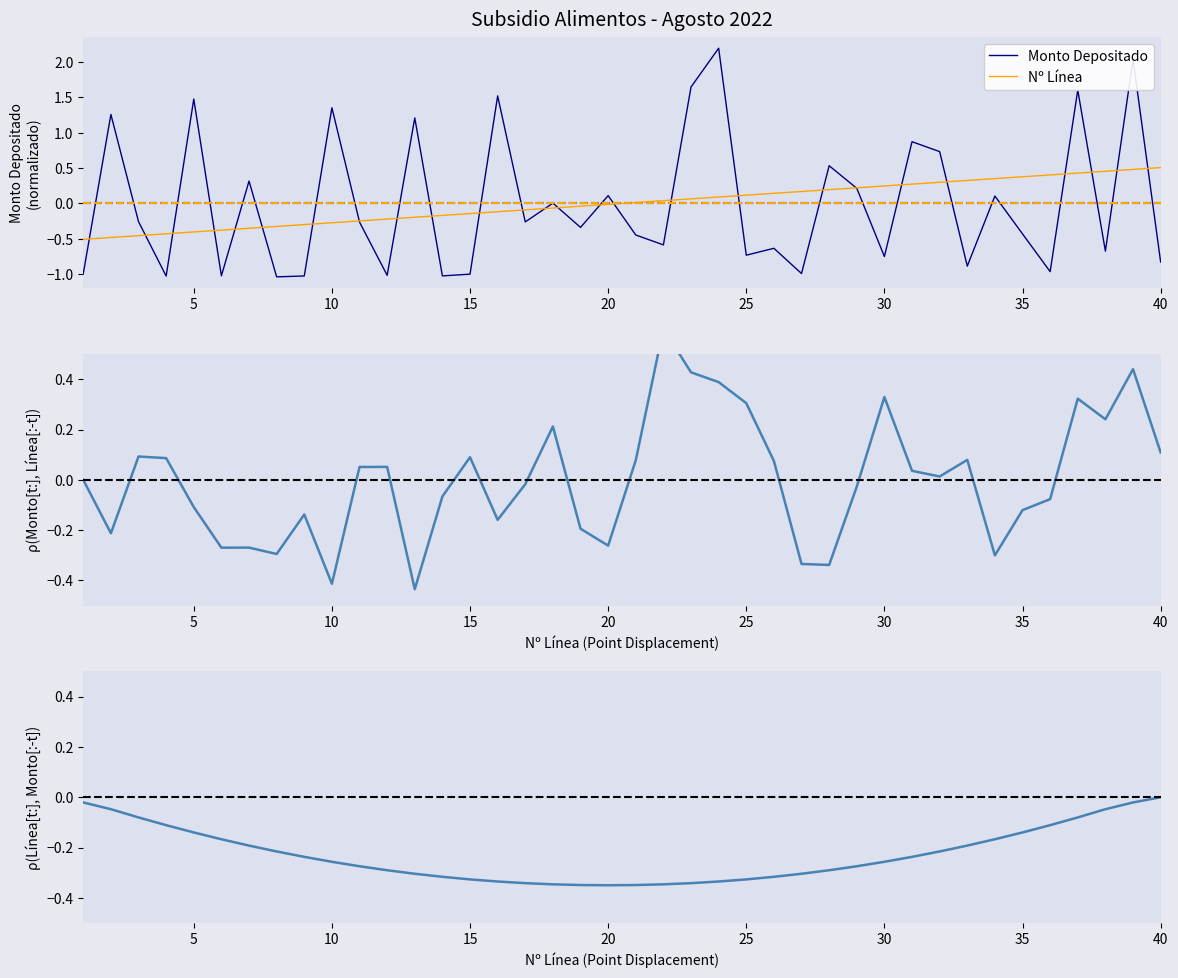

What is the difference between the maximum and minimum values in the Monto Depositado series?

3.2